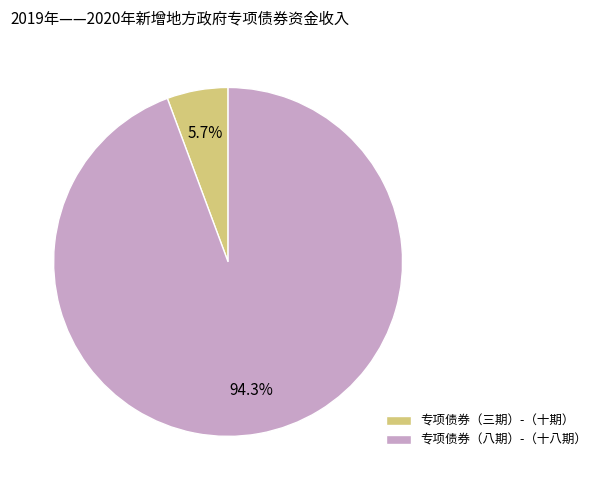

To the nearest percent, what is the average slice percentage?

50%